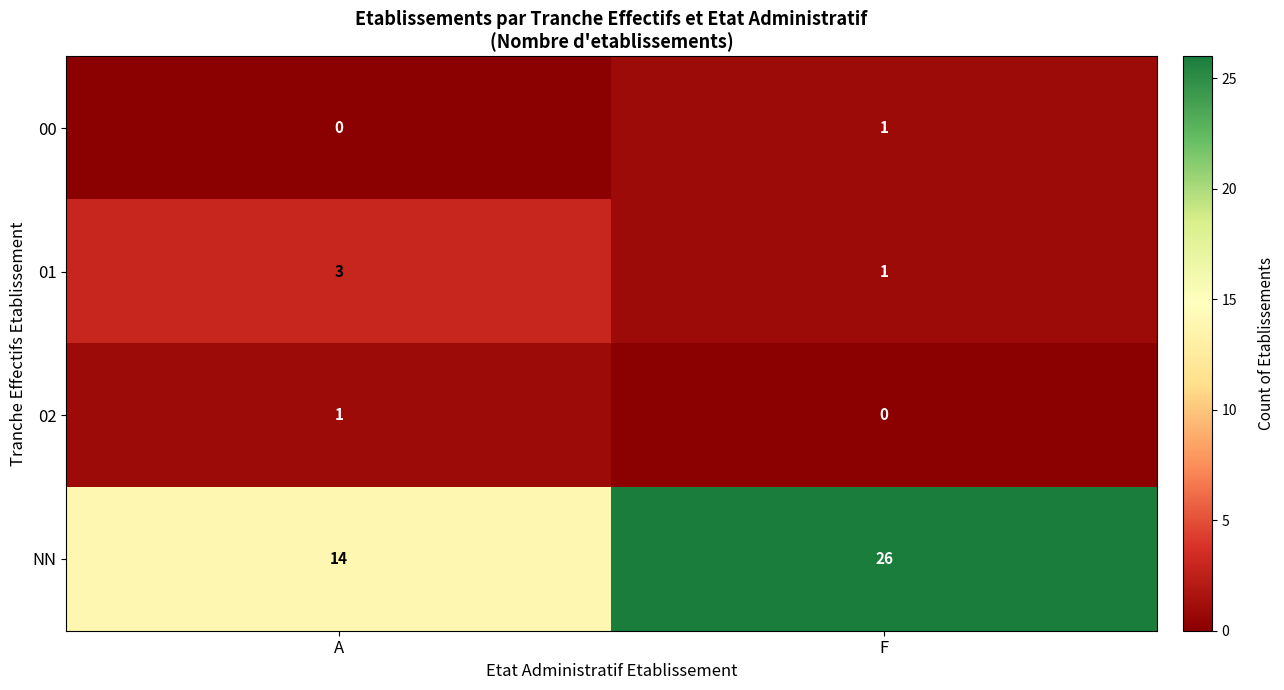

At which label does NN reach its minimum?

A